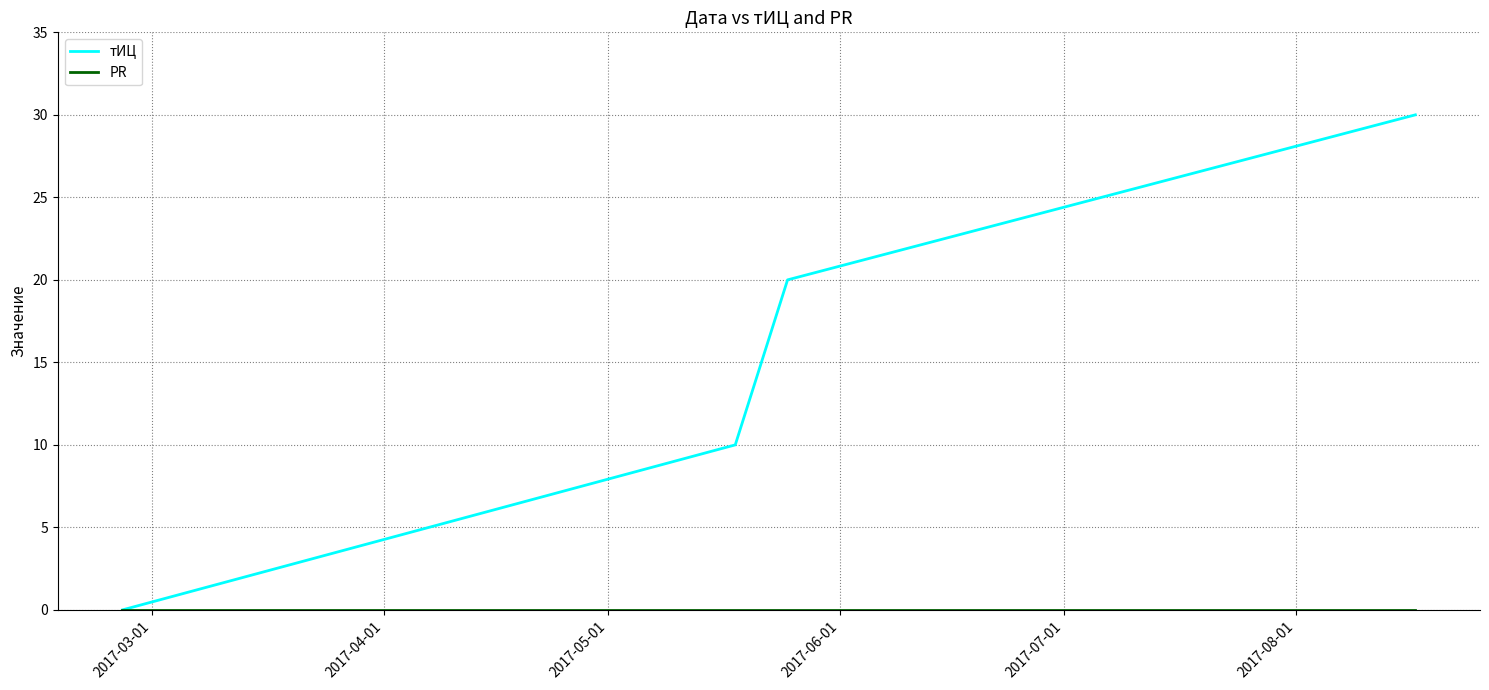

How many тИЦ values are between 10 and 30?

3